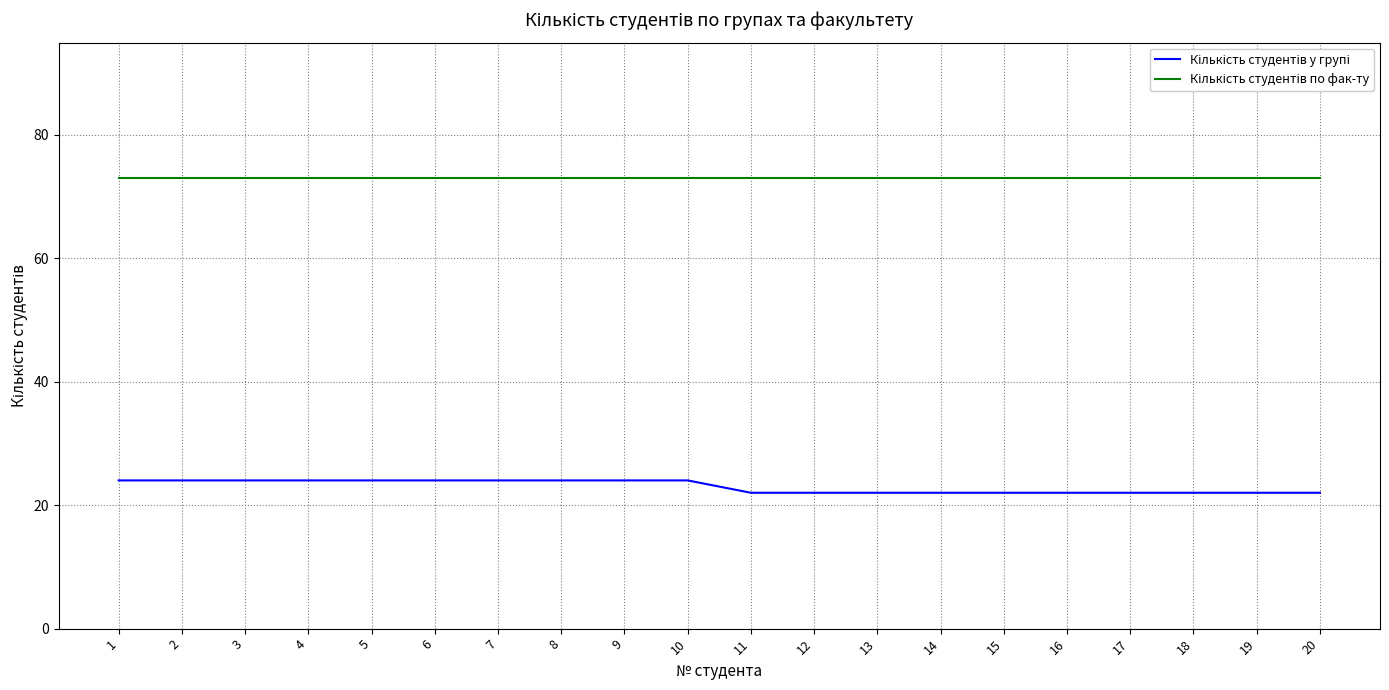

What is the difference between the highest and lowest values at 18?

51